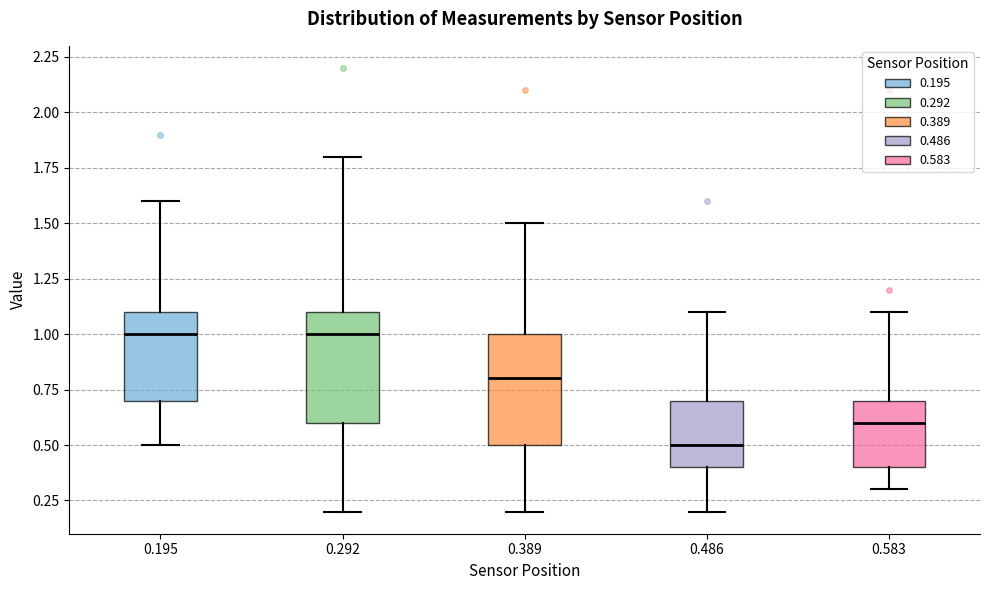

Reading left to right, transcribe this box plot: for each box, give where its median line is, the range the box spans, and where its two whiskers end, as read against the y-axis. The values are not printed on the chart, so give them approximately, as read against the axis.

0.195: median 1.0, box 0.7 to 1.1, whiskers 0.5 to 1.6
0.292: median 1.0, box 0.6 to 1.1, whiskers 0.2 to 1.8
0.389: median 0.8, box 0.5 to 1.0, whiskers 0.2 to 1.5
0.486: median 0.5, box 0.4 to 0.7, whiskers 0.2 to 1.1
0.583: median 0.6, box 0.4 to 0.7, whiskers 0.3 to 1.1